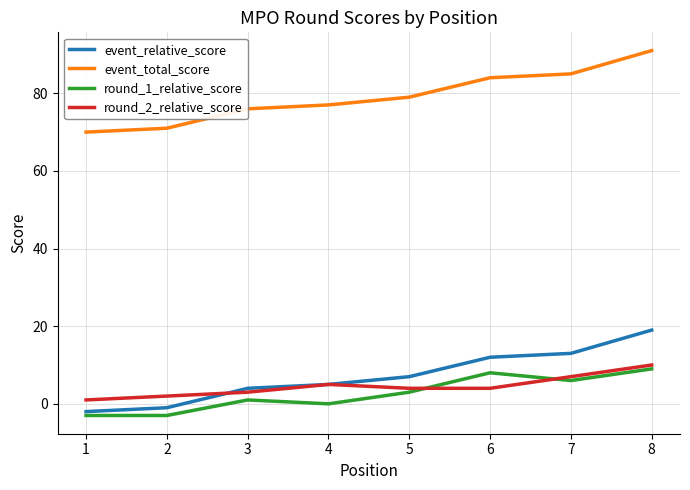

True or false: round_1_relative_score has a value of -3 at 2.

True